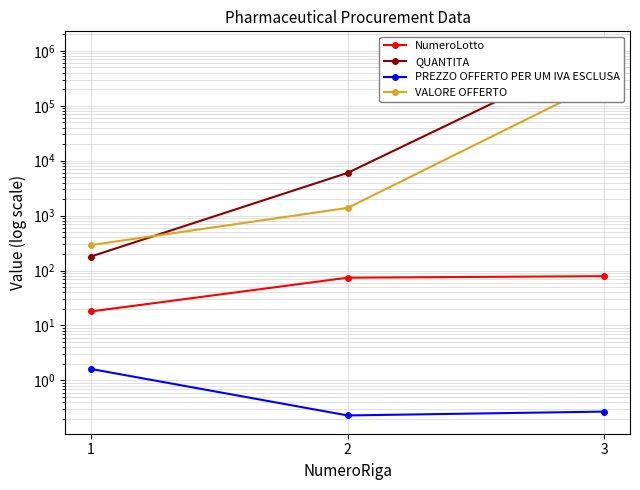

The value of NumeroLotto at 3 is 53.0. True or false?

False